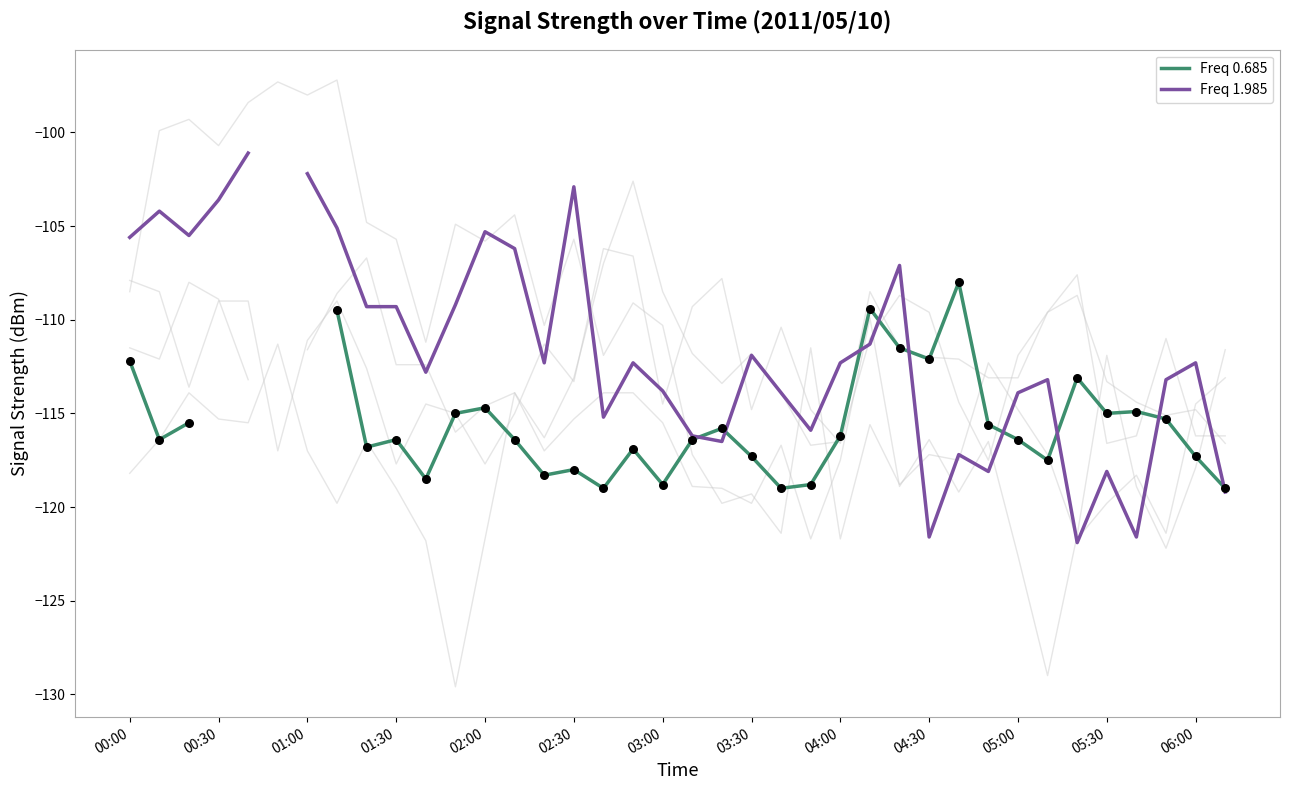

At which category is the sum across all series the highest?

00:40